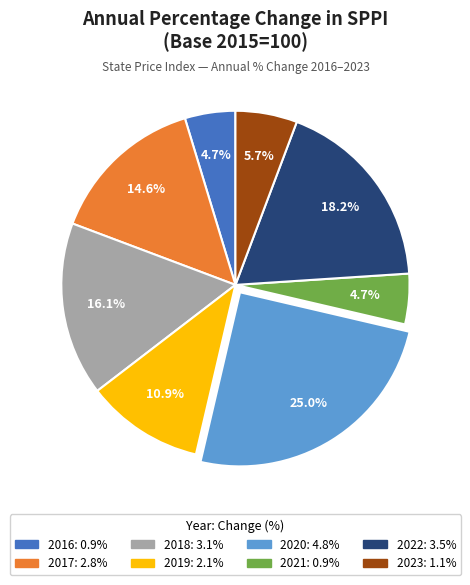

Combined, do 2022 and 2021 account for over 50%?

No